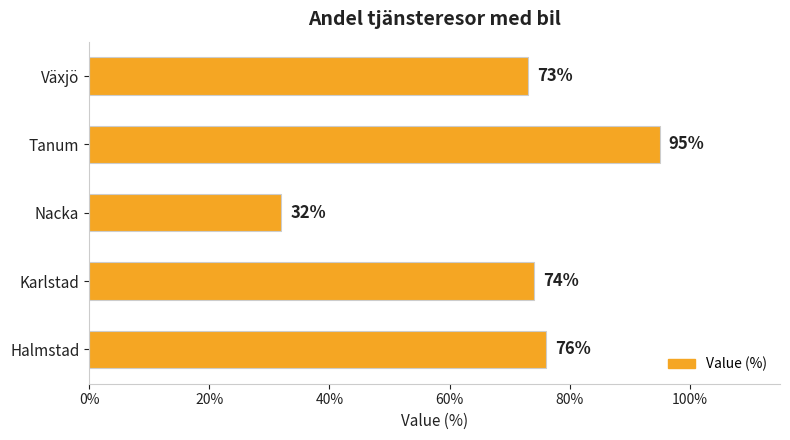

Rank the categories by value from lowest to highest.

Nacka, Växjö, Karlstad, Halmstad, Tanum